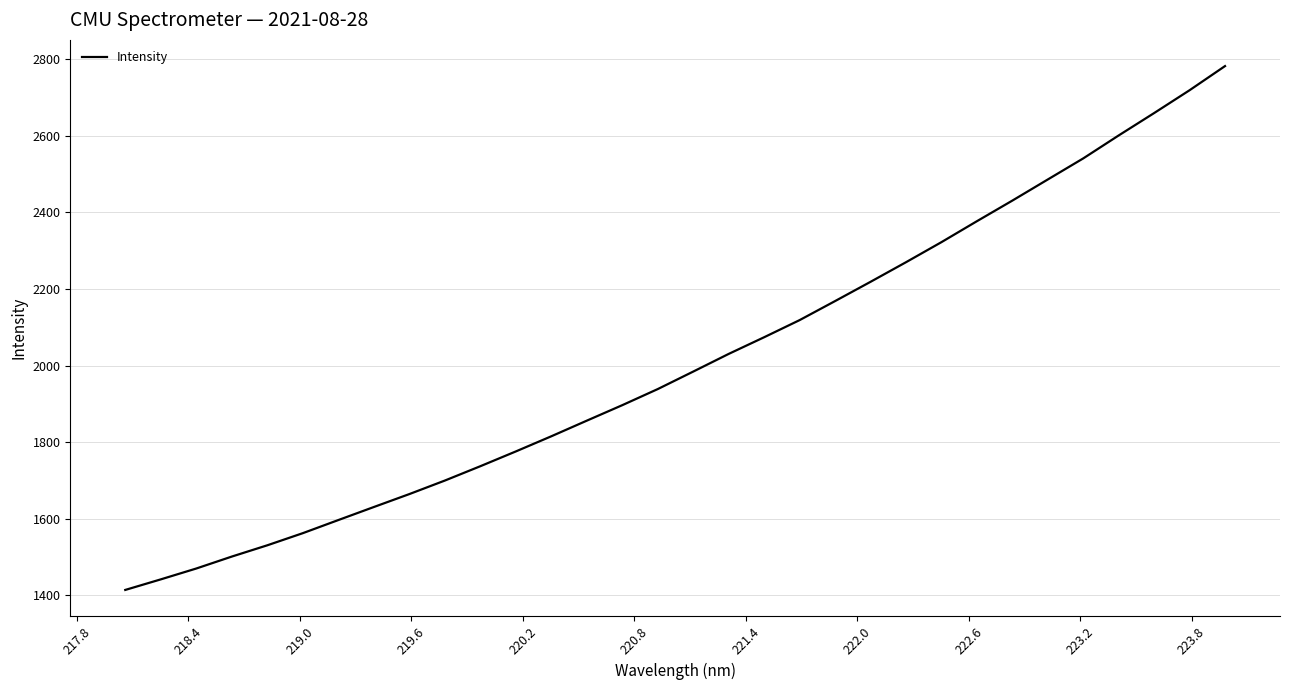

What is the smallest value displayed?

1414.4